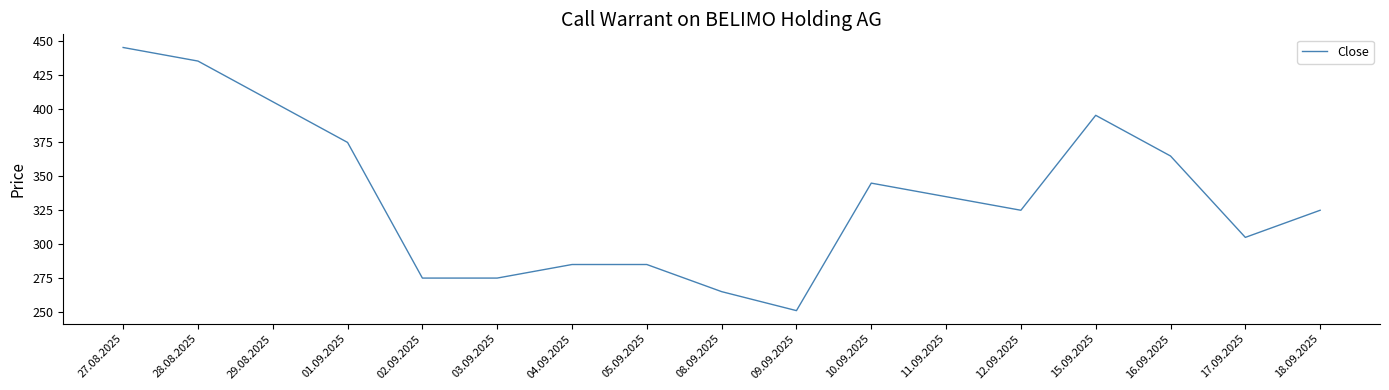

How many lines are shown in the chart?

1